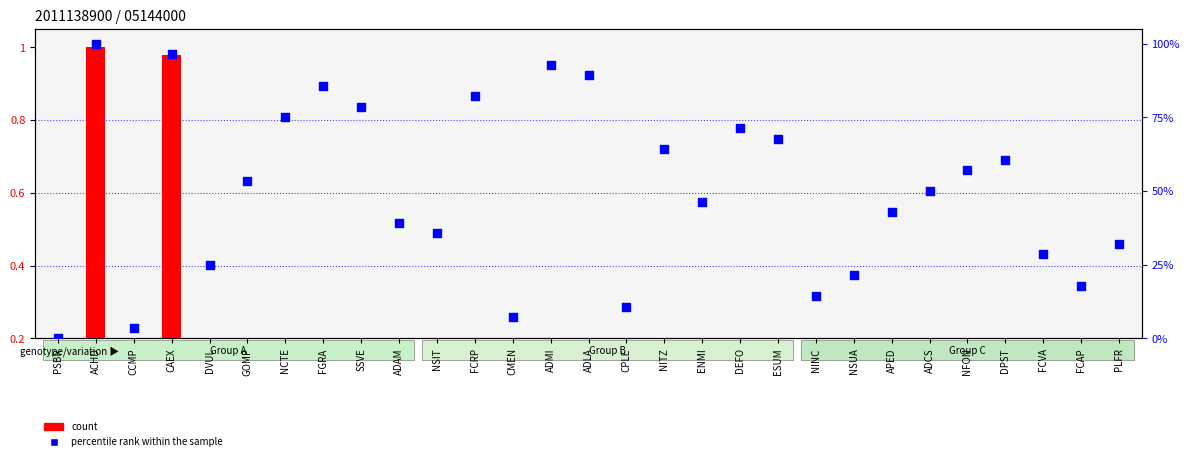

What are all the series names shown in the legend?

count, percentile rank within the sample